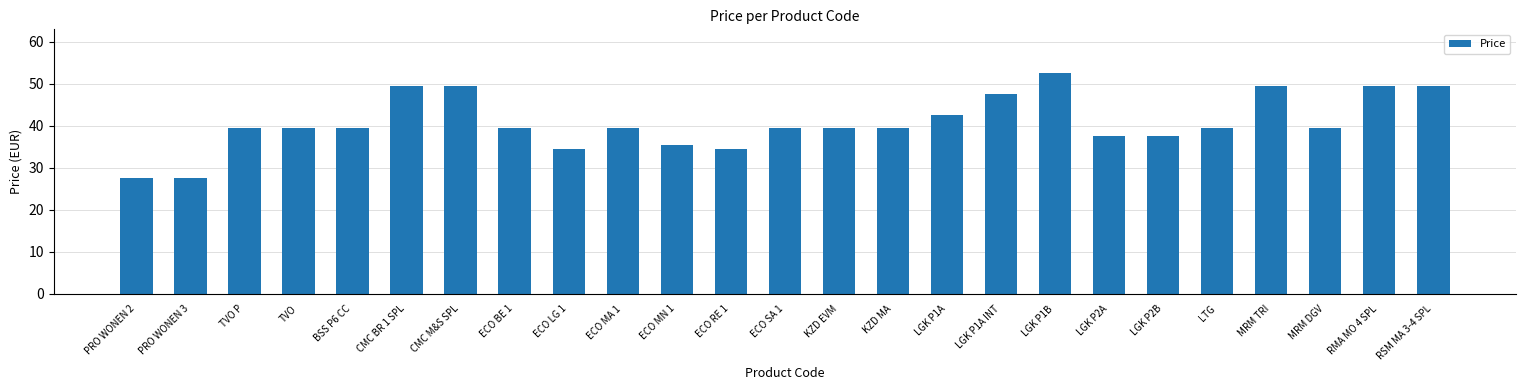

What is the change in value from BSS P6 CC to LGK P2B?

-2.0